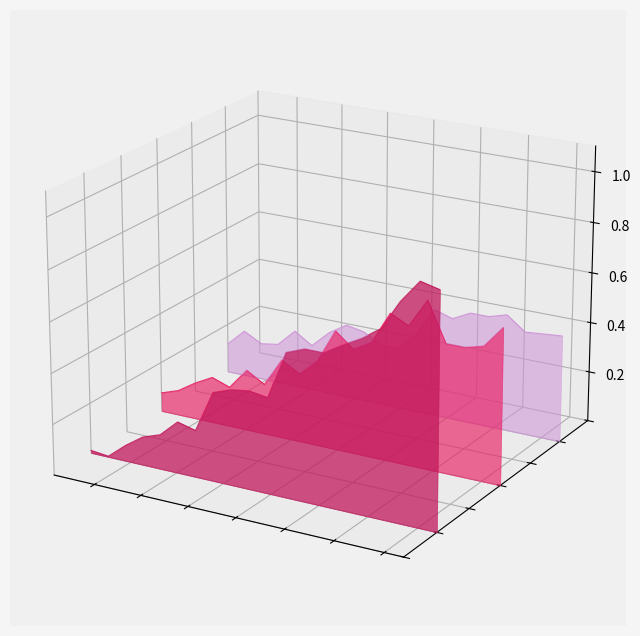

Is it true that the value at 221.6902 is 0.0?

True